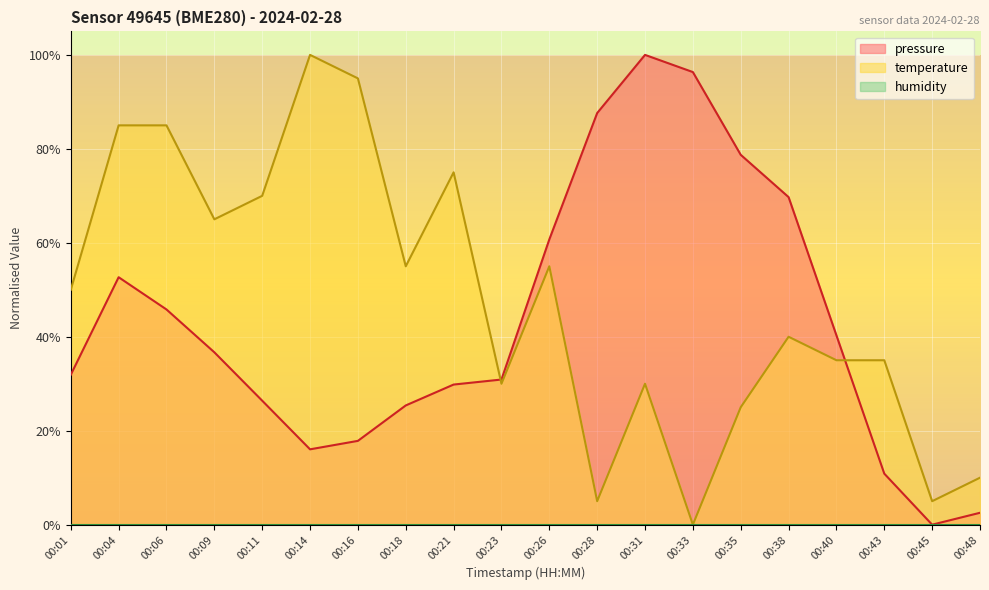

After their last crossing, which series has the higher values: pressure or temperature?

temperature